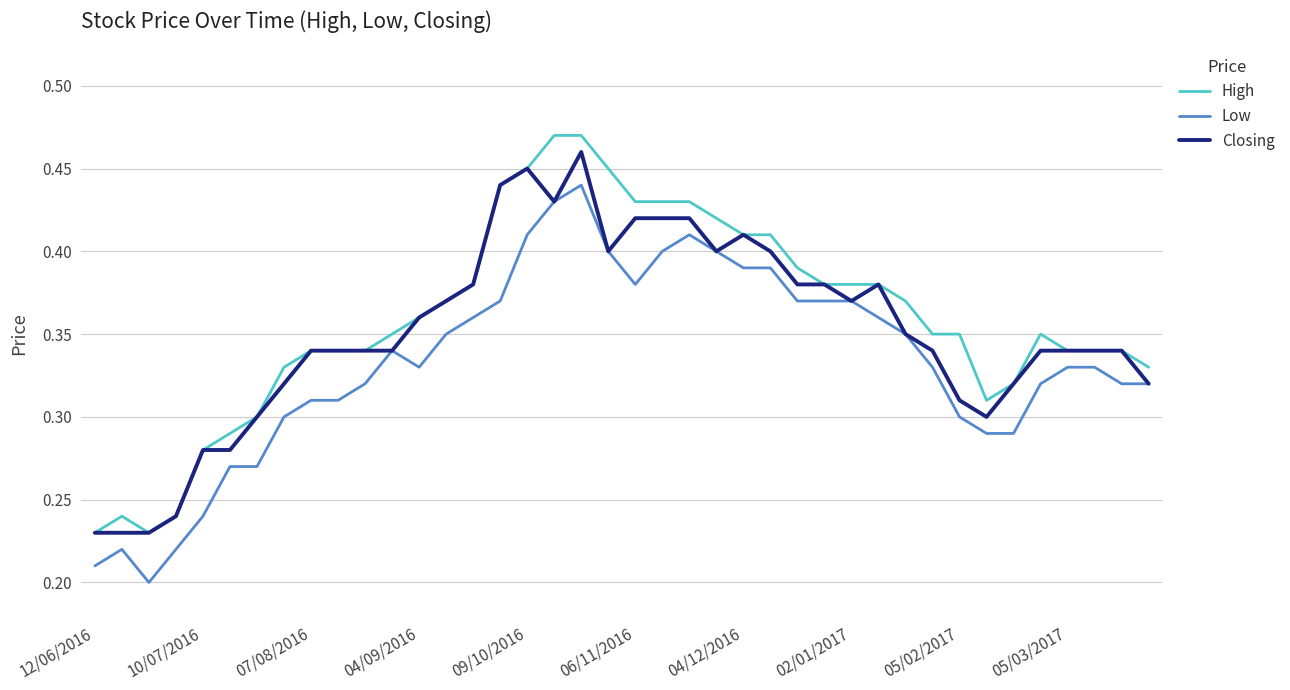

True or false: High and Low intersect in this chart.

False